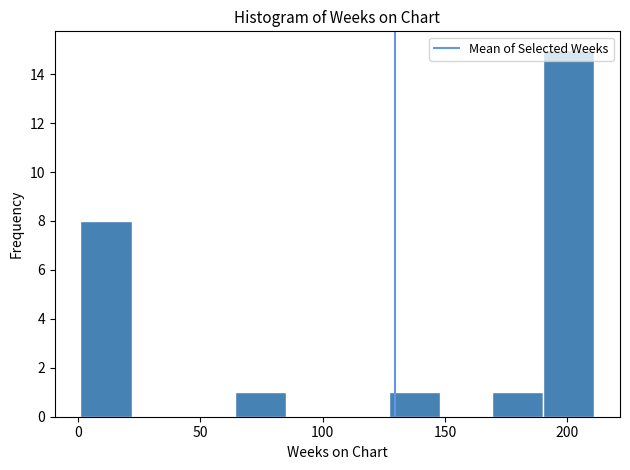

Reading left to right, list every bar in this chart as the range it spans on the x-axis followed by its height. Neither the bar edges nor the heights are printed on the chart, so give them approximately, as read against the axes.

1 to 22: 8
22 to 43: 0
43 to 64: 0
64 to 85: 1
85 to 106: 0
106 to 127: 0
127 to 148: 1
148 to 169: 0
169 to 190: 1
190 to 211: 15